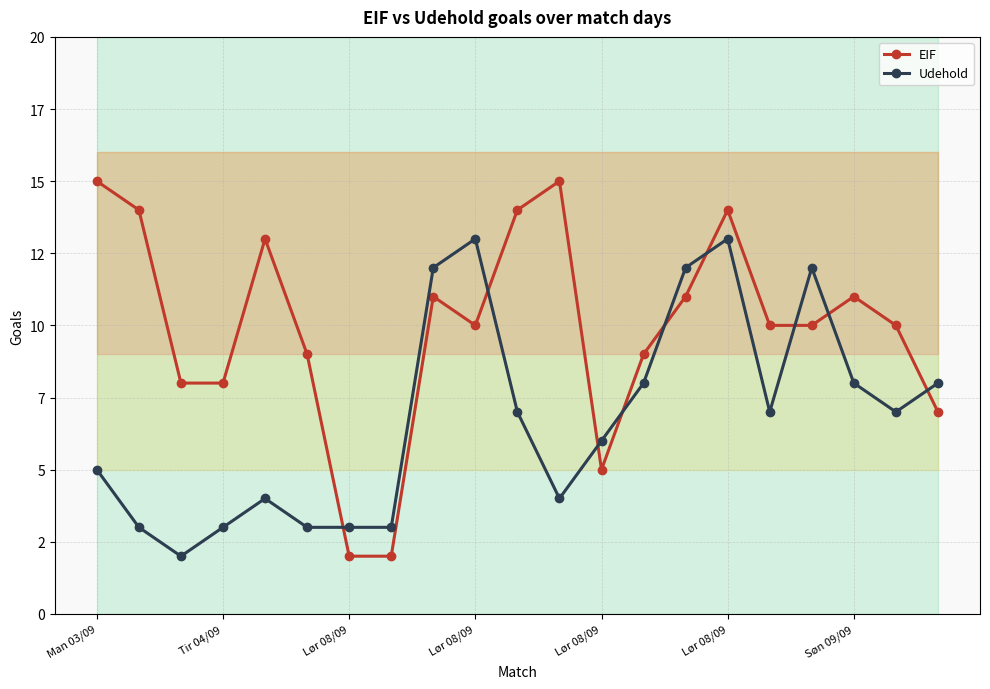

Does the chart display data point markers on the line(s)?

Yes